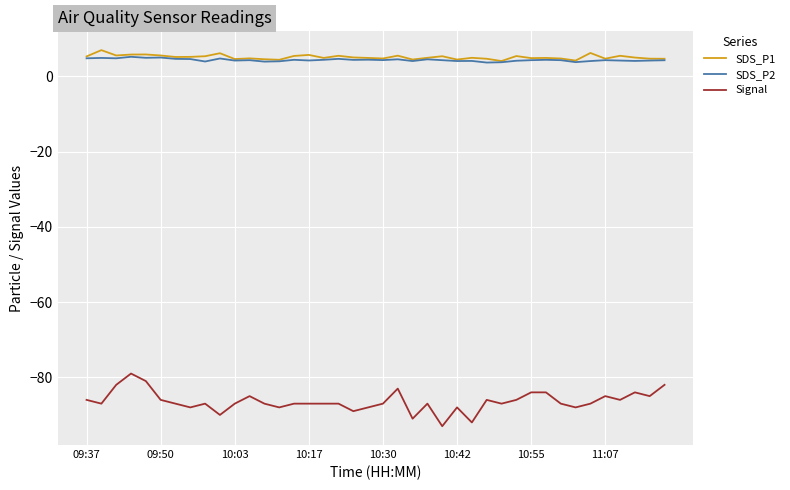

What is the minimum value shown in the chart?

-93.0